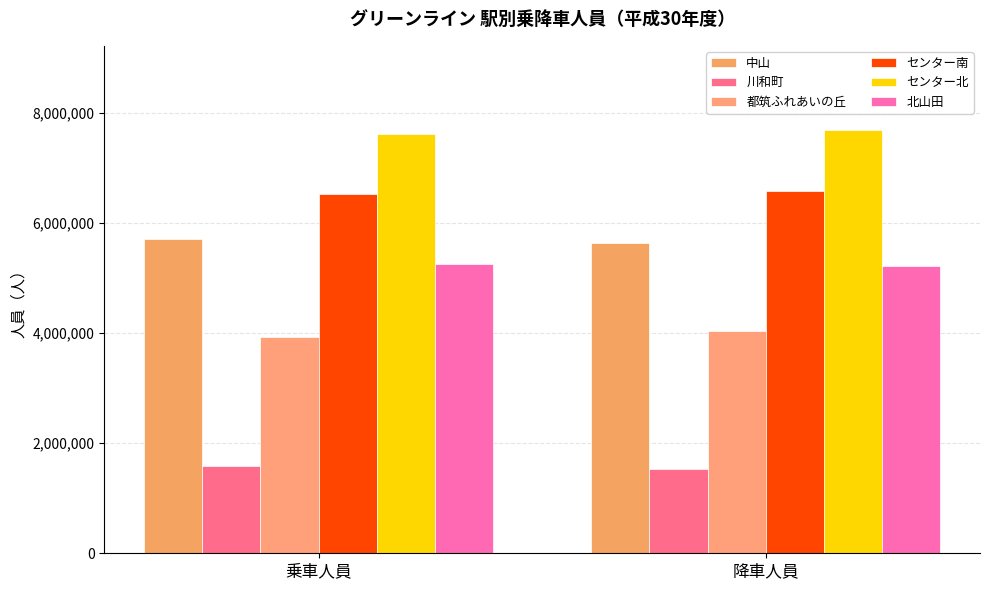

How many distinct data groups are displayed?

6